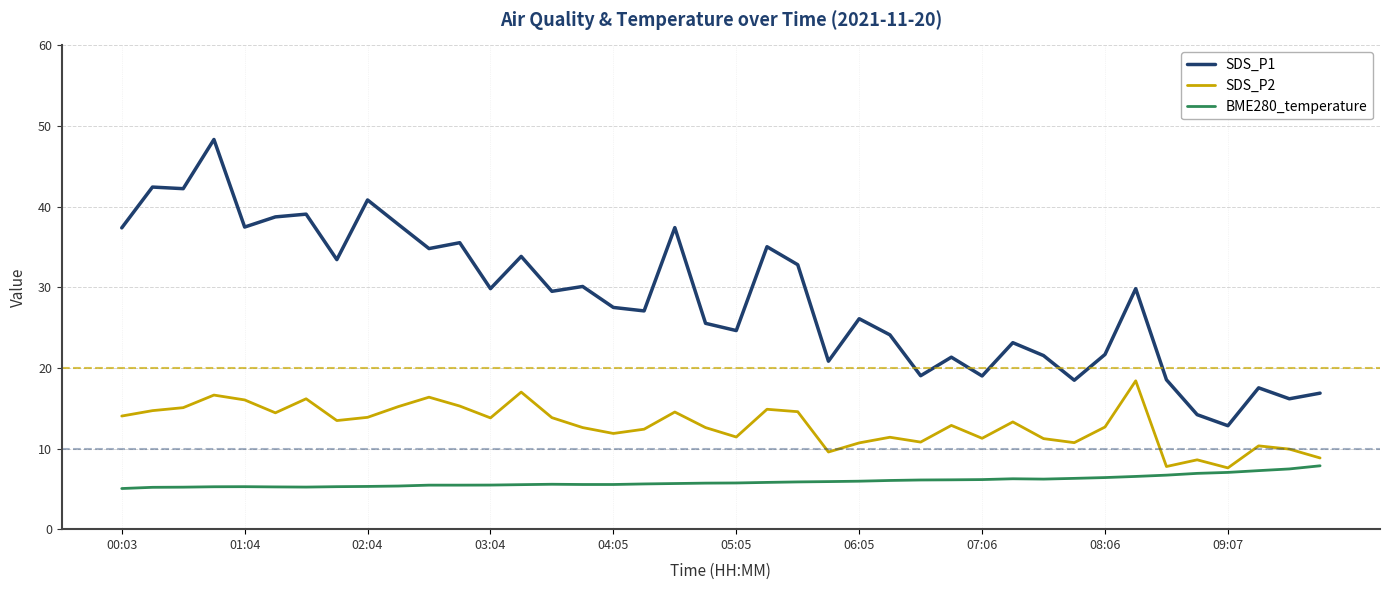

List the series in order of their peak value, lowest first.

BME280_temperature, SDS_P2, SDS_P1